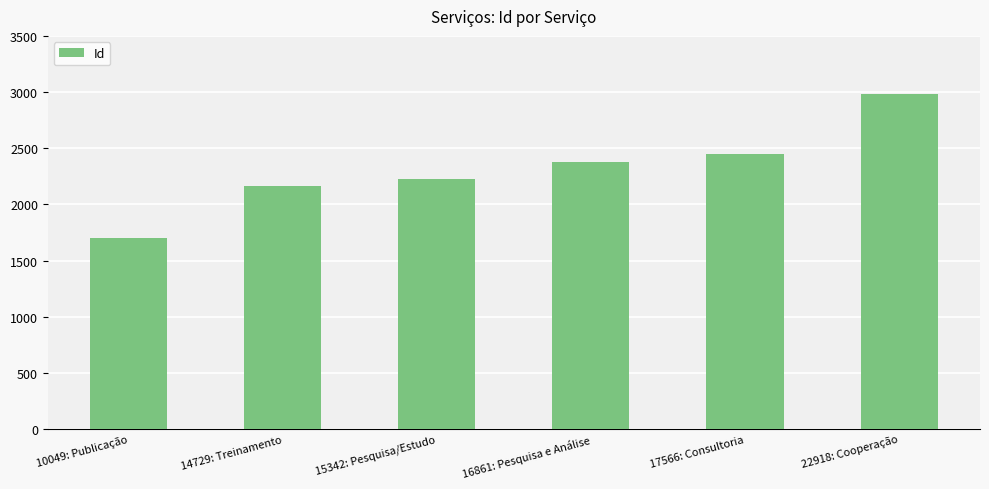

List the labels in order of value, smallest first.

10049: Publicação, 14729: Treinamento, 15342: Pesquisa/Estudo, 16861: Pesquisa e Análise, 17566: Consultoria, 22918: Cooperação